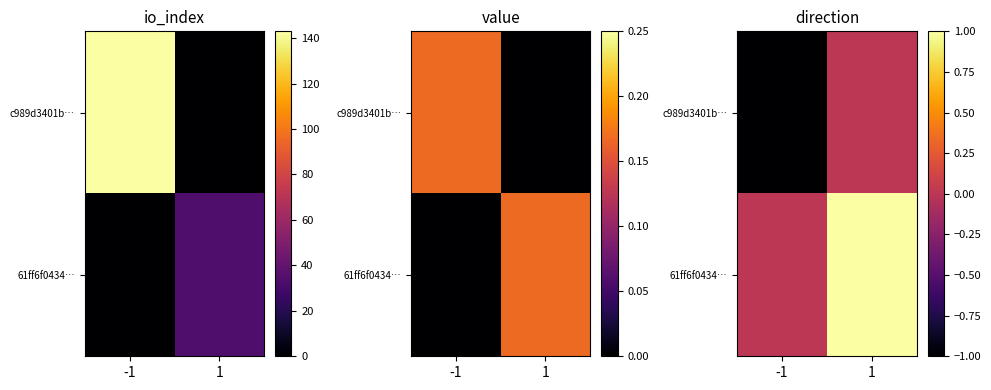

What is the minimum value shown in the chart?

-1